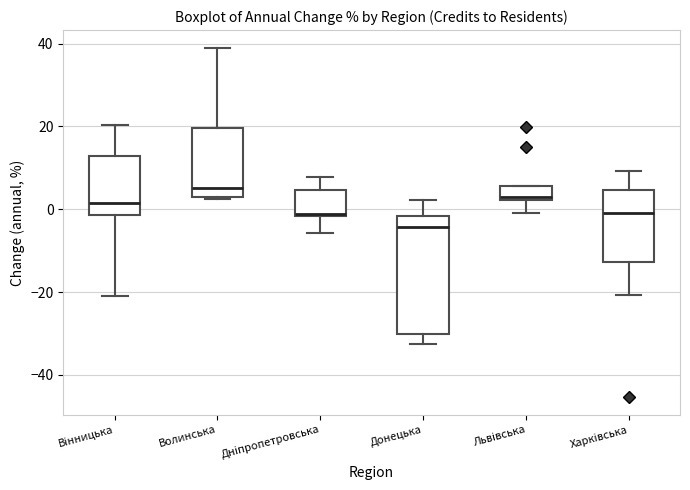

Where does the upper whisker of the box for Донецька end on the y-axis? The values are not printed on the chart, so give them approximately, as read against the axis.

2